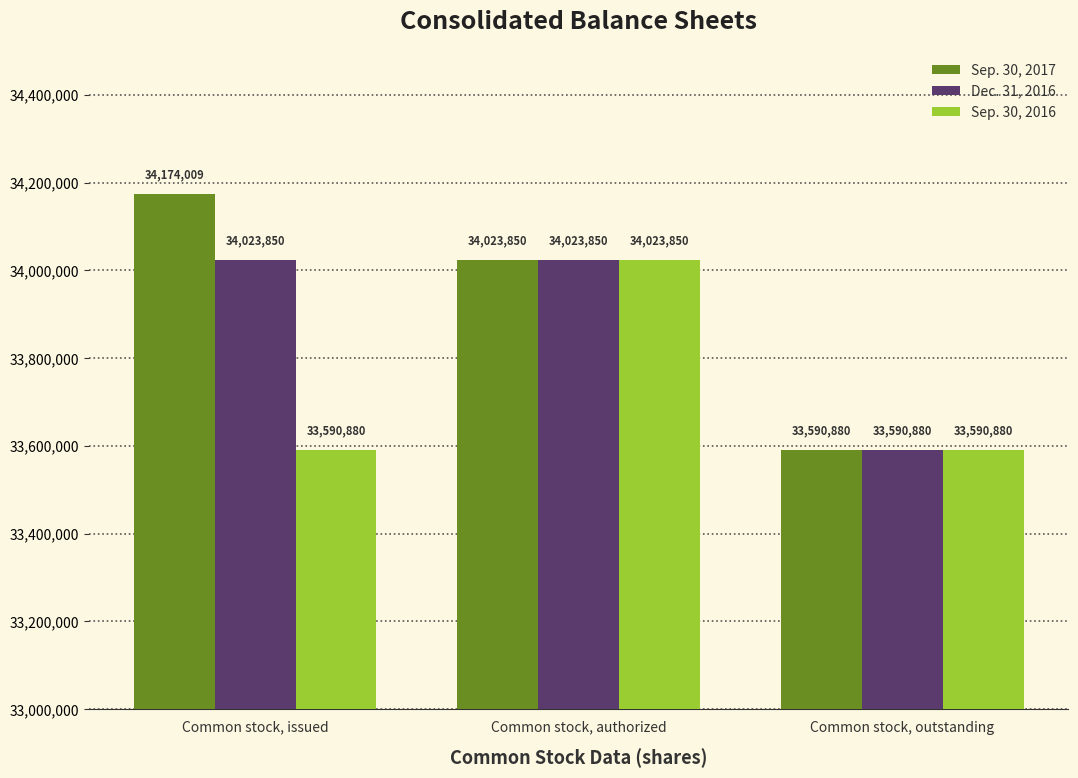

What is the difference between the maximum and second lowest values in the Sep. 30, 2017 series?

150159